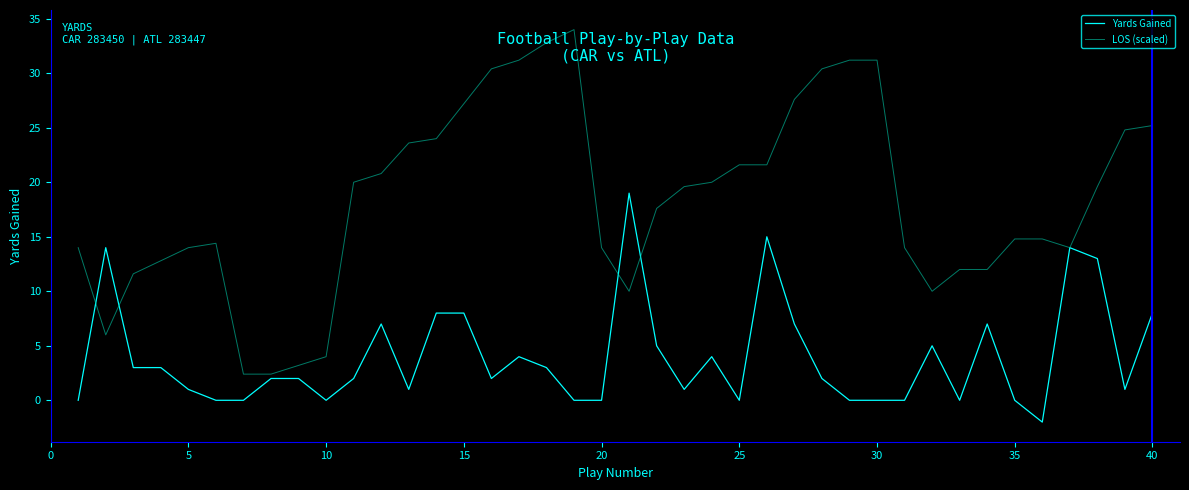

Rank the series by their average value, from highest to lowest.

LOS (scaled), Yards Gained